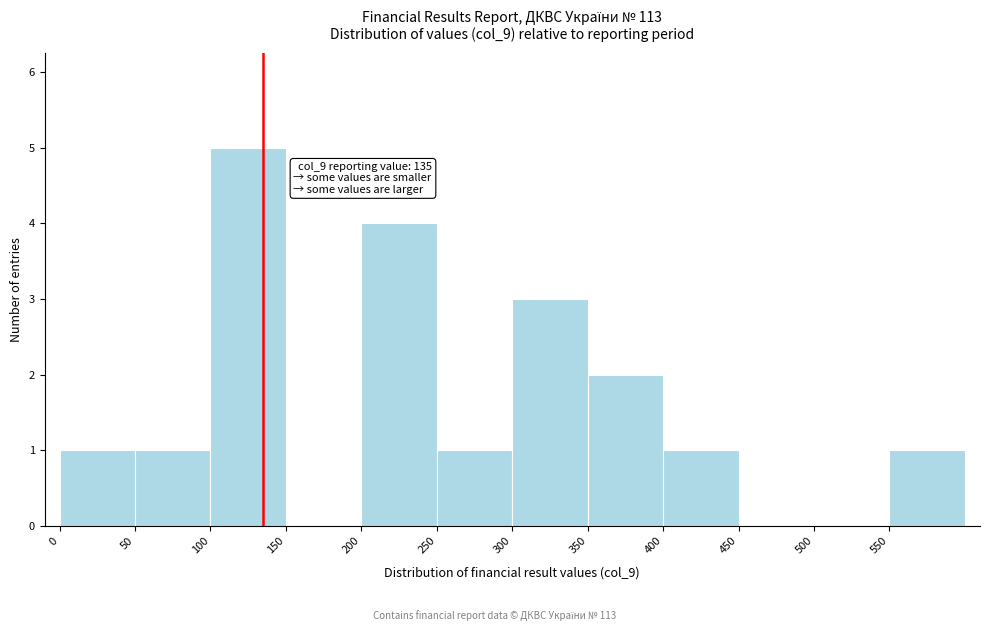

Which range on the x-axis has the tallest bar?

100 to 150